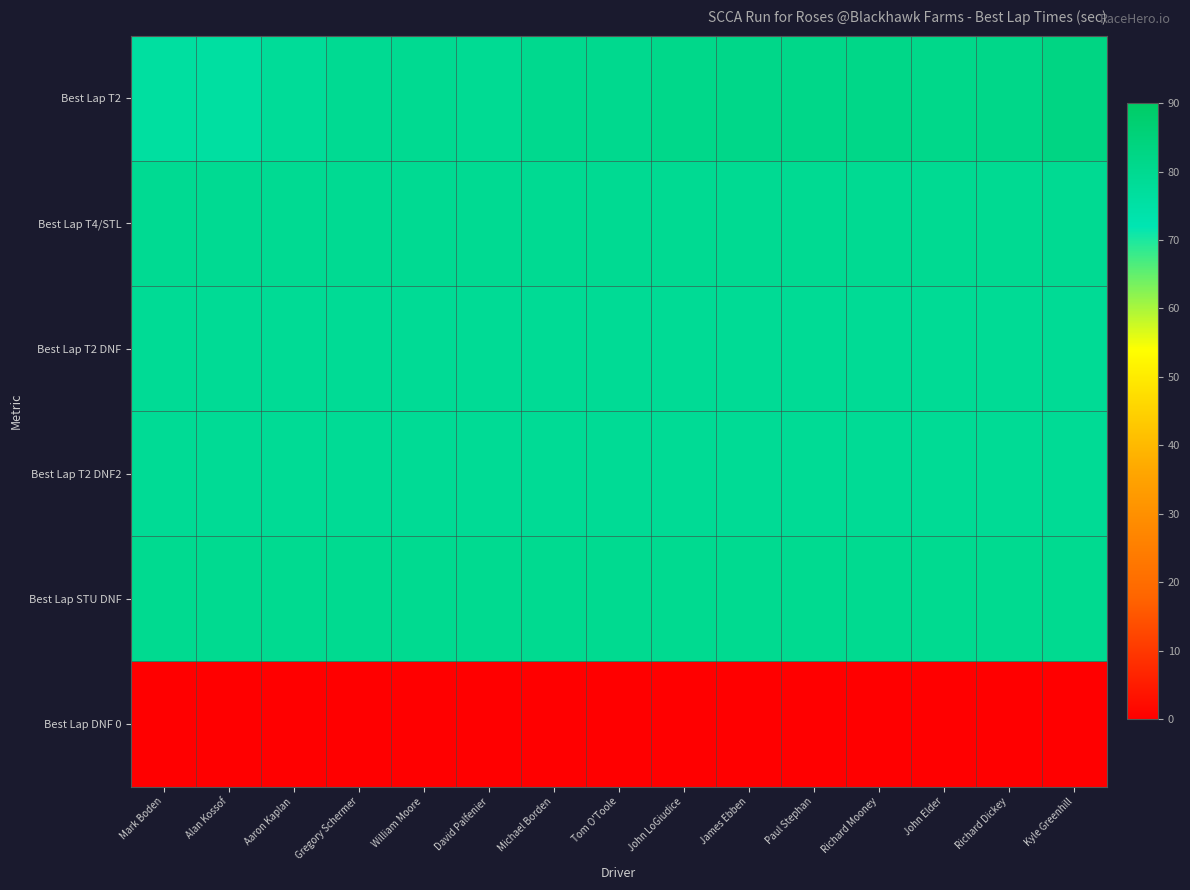

What is the greatest value displayed?

82.8